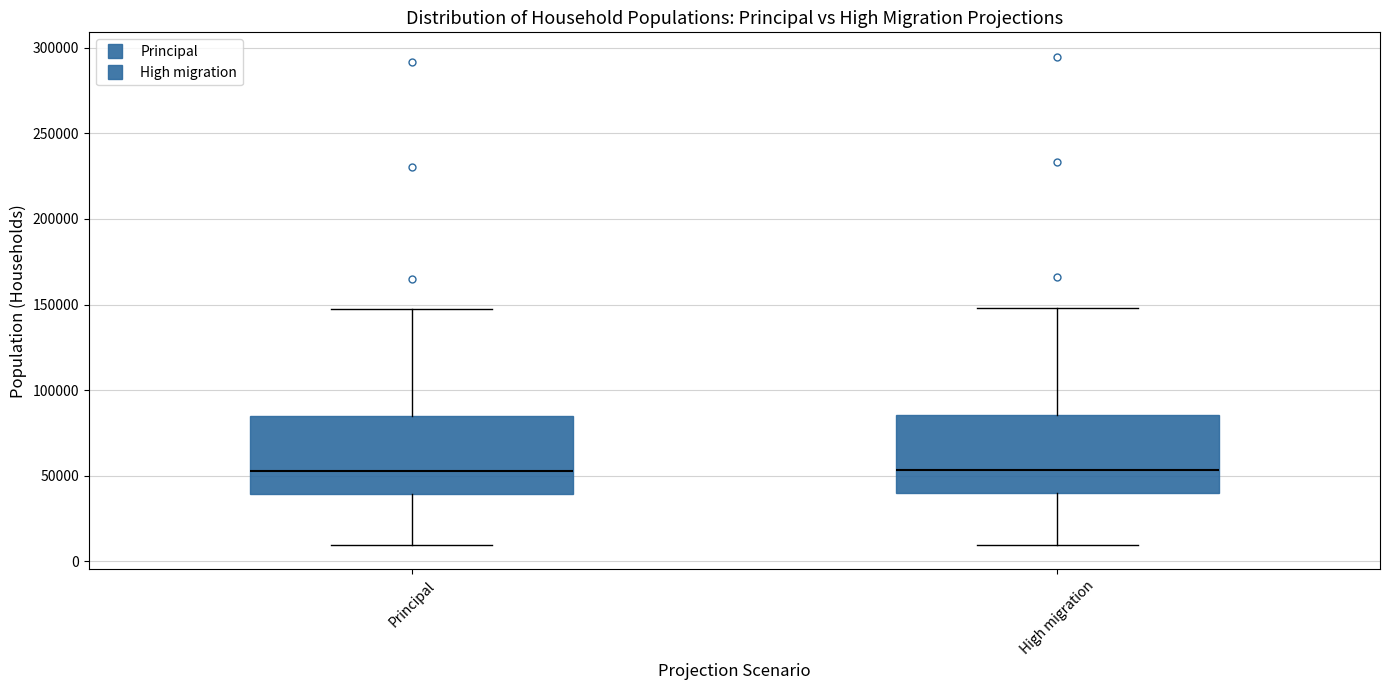

Reading left to right, transcribe this box plot: for each box, give where its median line is, the range the box spans, and where its two whiskers end, as read against the y-axis. The values are not printed on the chart, so give them approximately, as read against the axis.

Principal: median 55000, box 40000 to 85000, whiskers 10000 to 145000
High migration: median 55000, box 40000 to 85000, whiskers 10000 to 150000